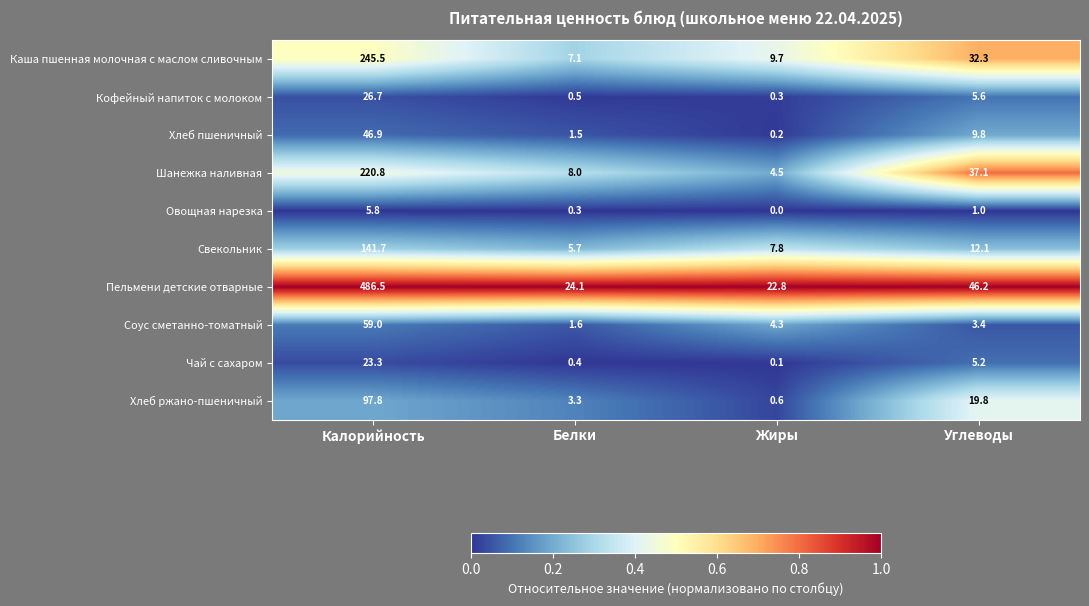

At how many categories does at least one series exceed 0?

4